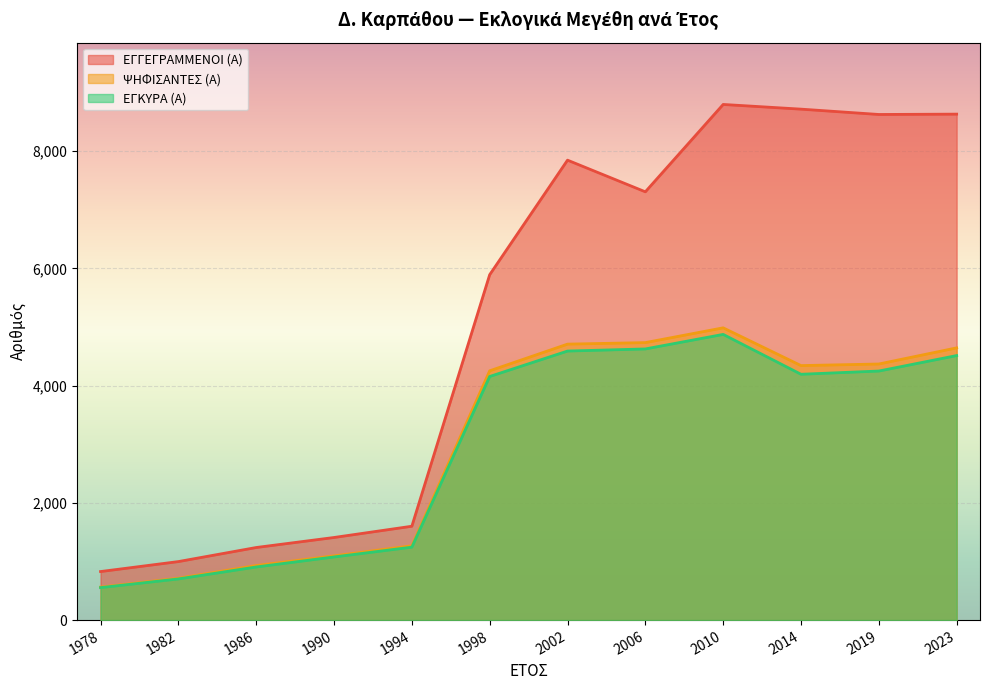

At which label is ΕΓΓΕΓΡΑΜΜΕΝΟΙ (Α) closest to 4811?

1998